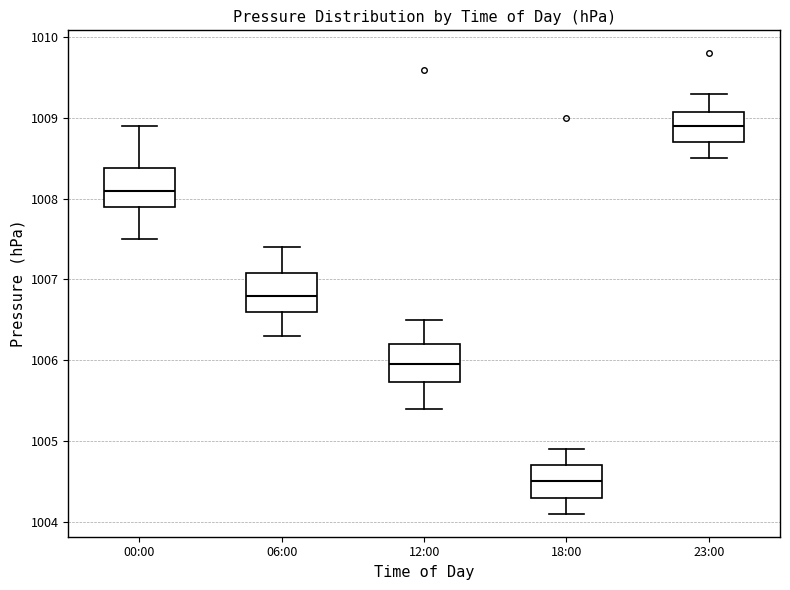

Reading left to right, transcribe this box plot: for each box, give where its median line is, the range the box spans, and where its two whiskers end, as read against the y-axis. The values are not printed on the chart, so give them approximately, as read against the axis.

00:00: median 1008.1, box 1007.9 to 1008.4, whiskers 1007.5 to 1008.9
06:00: median 1006.8, box 1006.6 to 1007.1, whiskers 1006.3 to 1007.4
12:00: median 1006.0, box 1005.7 to 1006.2, whiskers 1005.4 to 1006.5
18:00: median 1004.5, box 1004.3 to 1004.7, whiskers 1004.1 to 1004.9
23:00: median 1008.9, box 1008.7 to 1009.1, whiskers 1008.5 to 1009.3